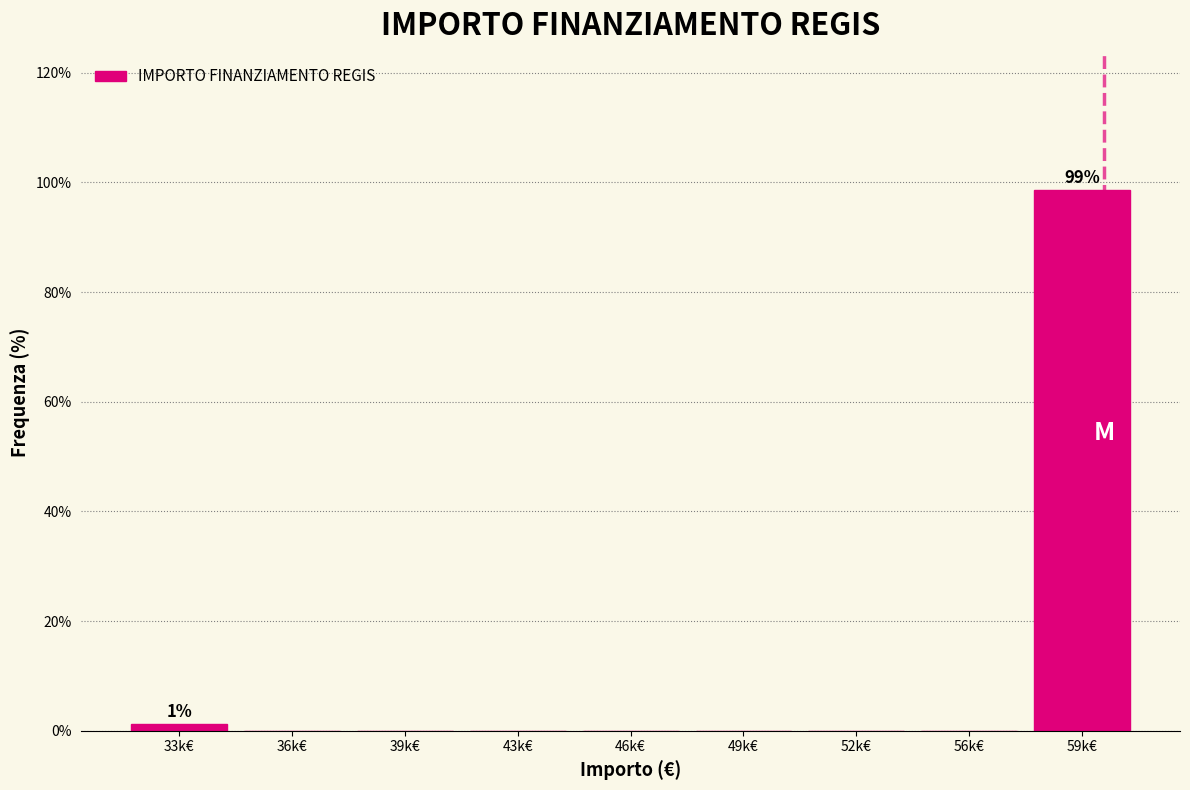

Reading left to right, list all the values displayed in this chart.

33k€=1.3	36k€=0.0	39k€=0.0	43k€=0.0	46k€=0.0	49k€=0.0	52k€=0.0	56k€=0.0	59k€=98.7